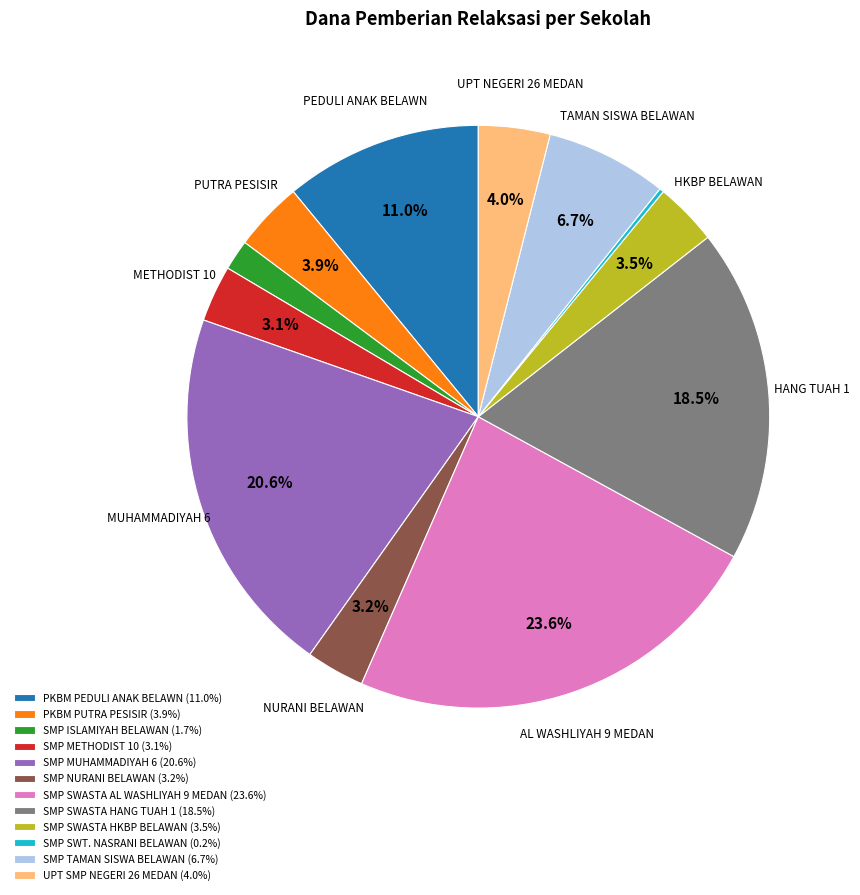

Does SMP TAMAN SISWA BELAWAN (6.7%) account for over 50% of the chart?

No